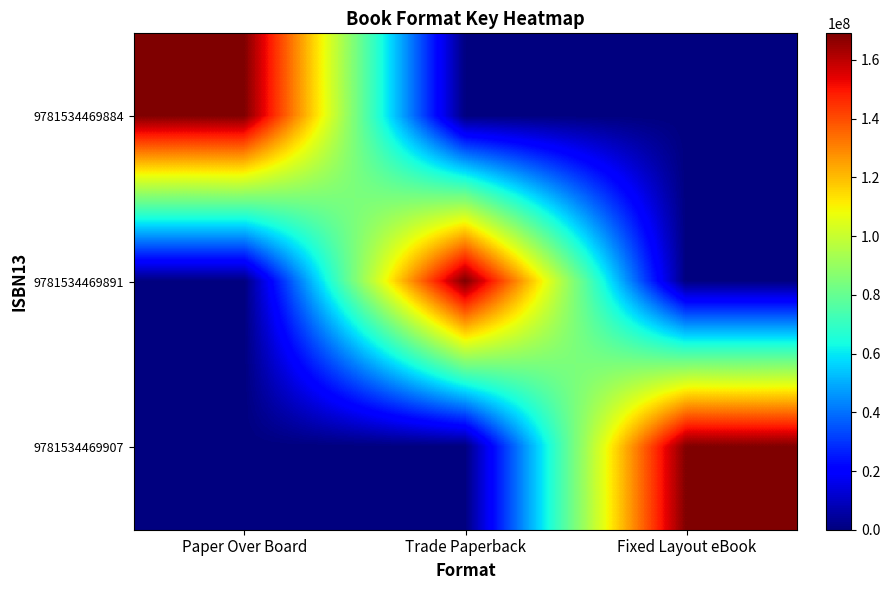

At how many categories does at least one series exceed 161884070?

3